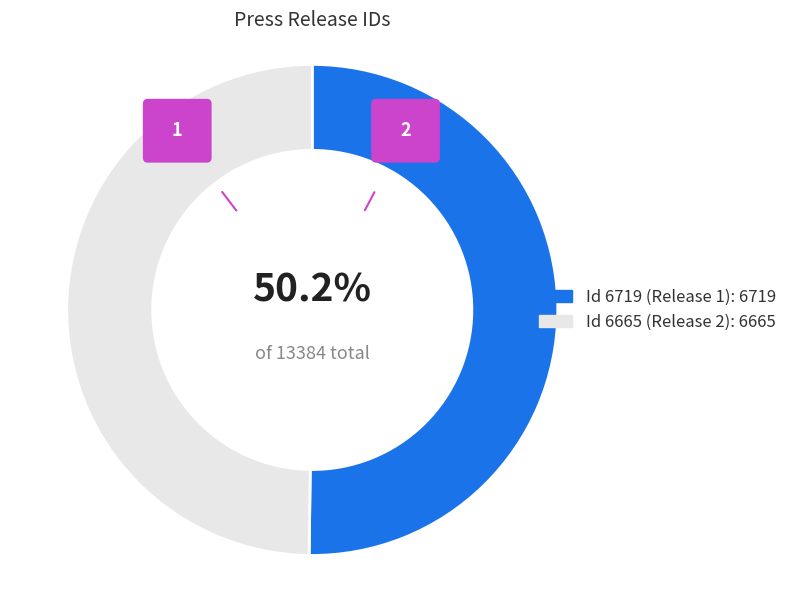

Is the sum of Doosan Industrial Vehicle (Id: 6665) and Doosan Promotes Trena Clark (Id: 6719) greater than half?

Yes